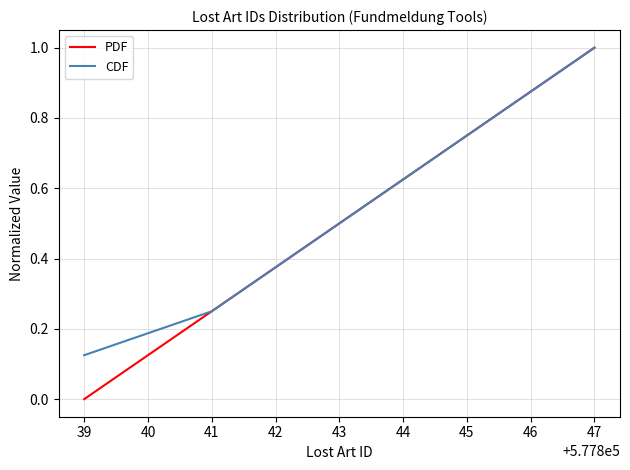

What value does the PDF series have at 43?

0.5